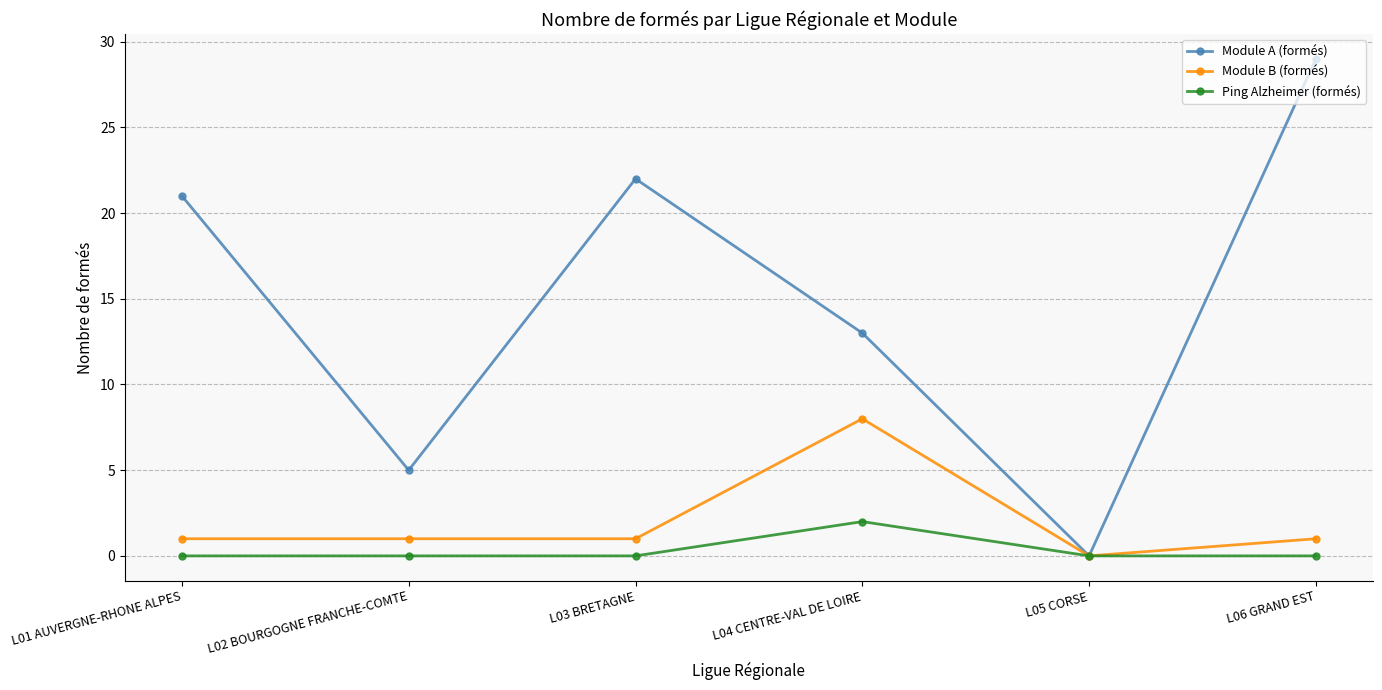

What position from the right is L03 BRETAGNE?

4